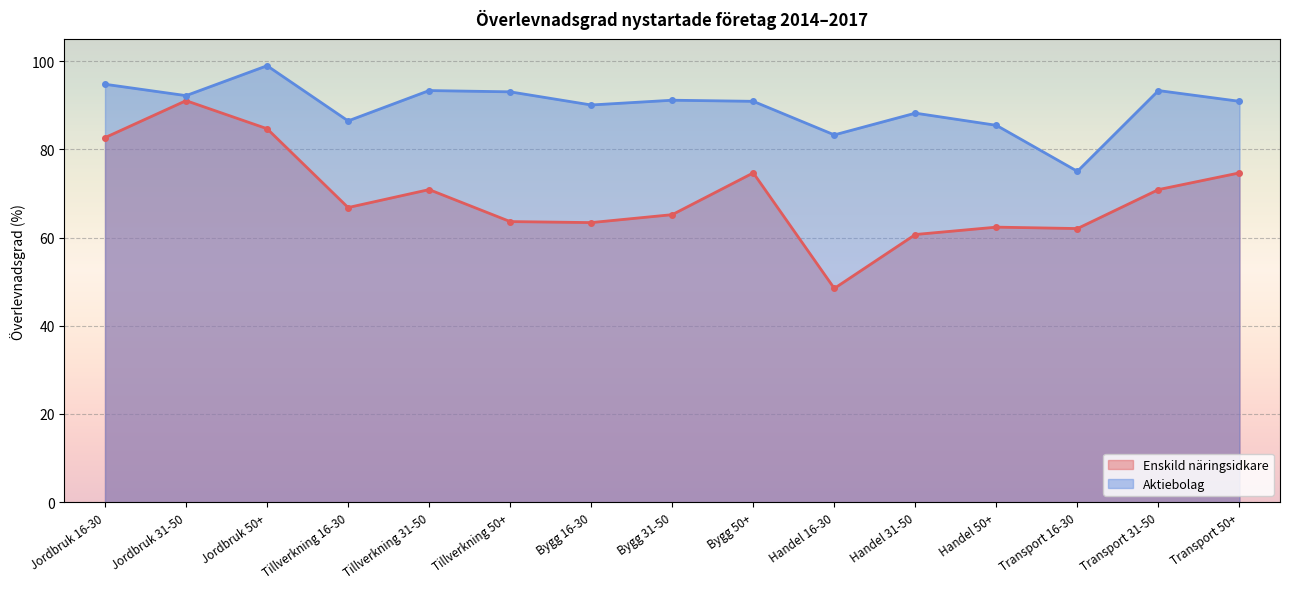

The value of Aktiebolag at Jordbruk 16-30 is 94.7. True or false?

True